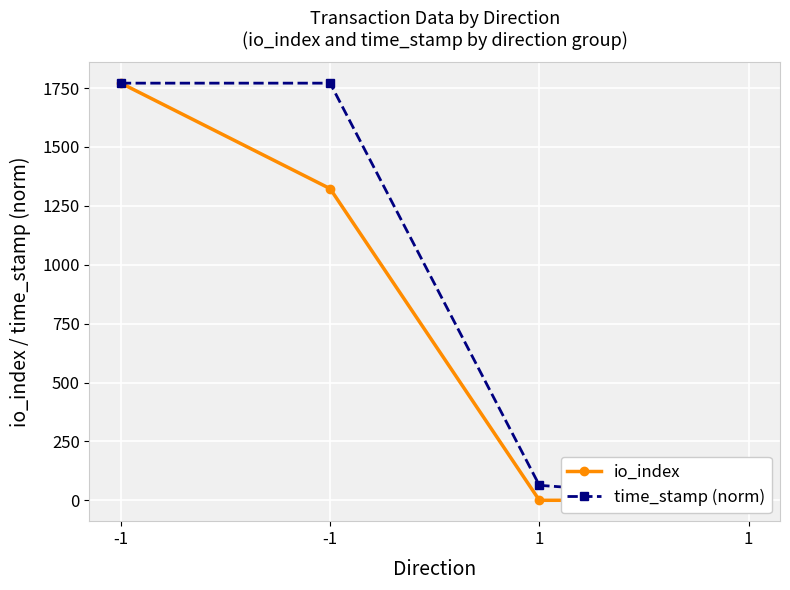

How many distinct data groups are displayed?

2